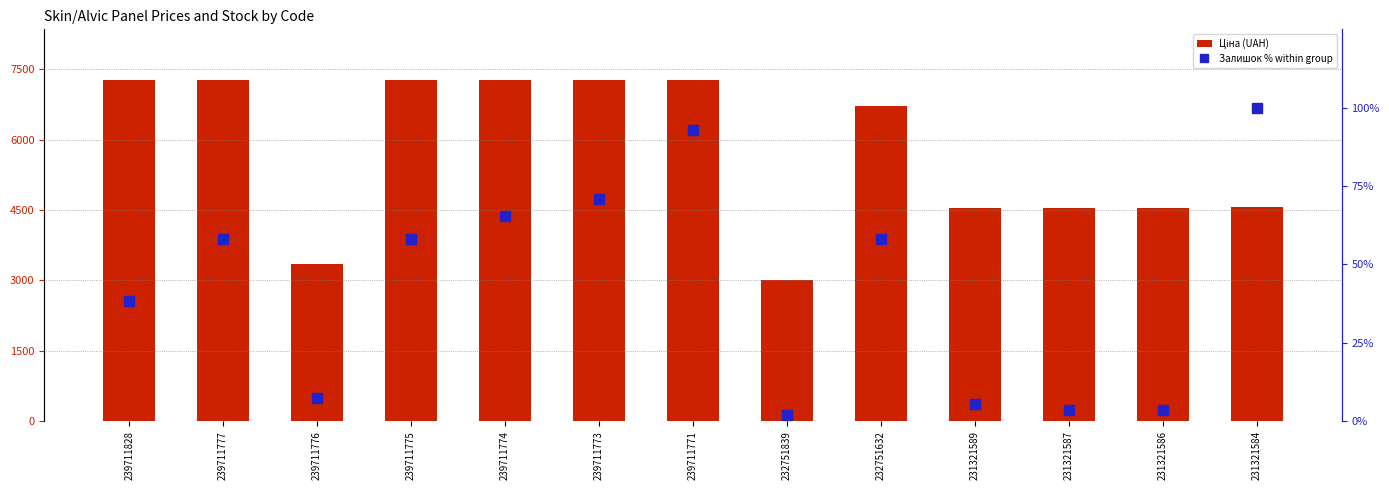

How many distinct data groups are displayed?

2